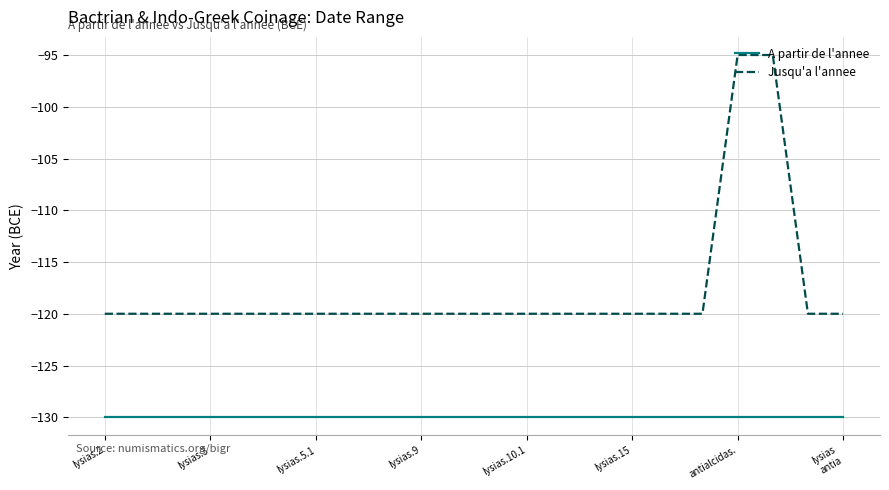

Rank the series by their average value, from highest to lowest.

Jusqu'a l'annee, A partir de l'annee